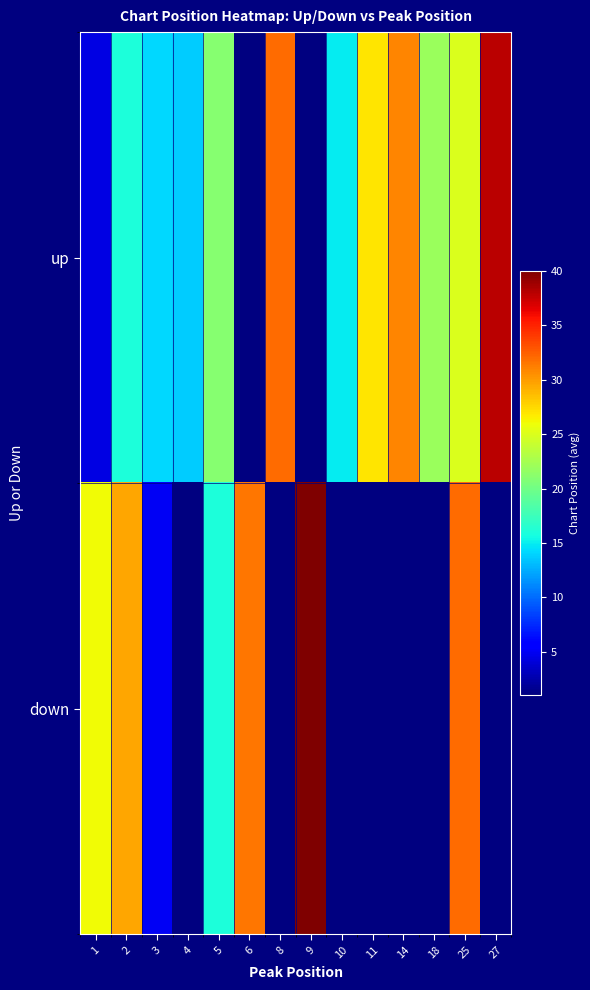

Which has a higher value, 4 or 2?

2